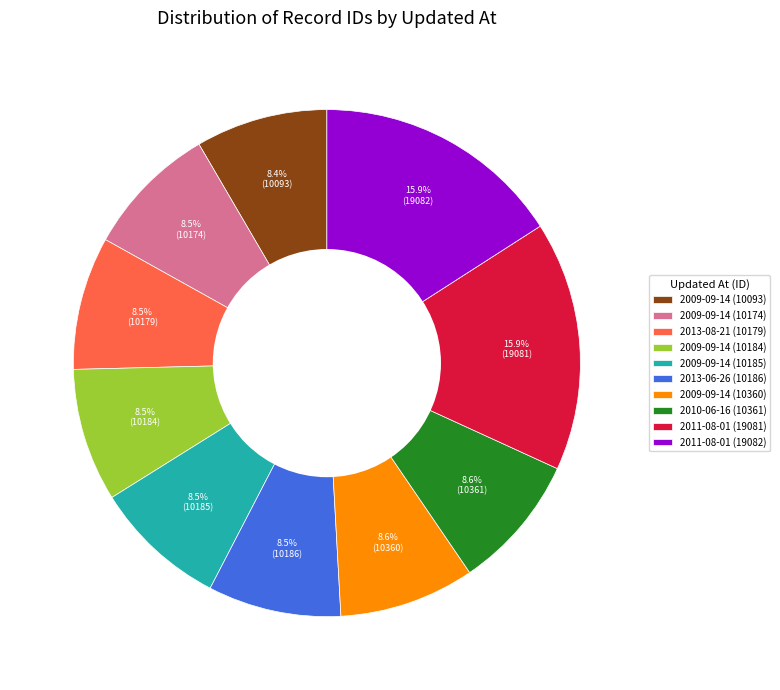

Is the sum of 2013-08-21 (10179) and 2009-09-14 (10185) greater than half?

No